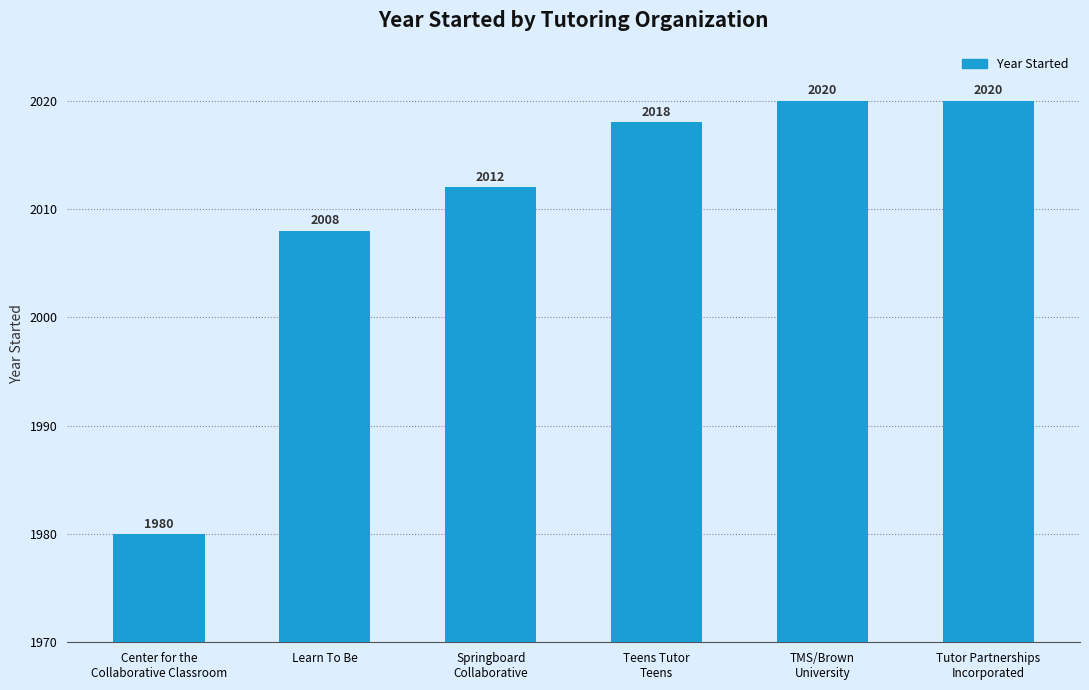

Between Springboard
Collaborative and Tutor Partnerships
Incorporated, which is larger?

Tutor Partnerships
Incorporated